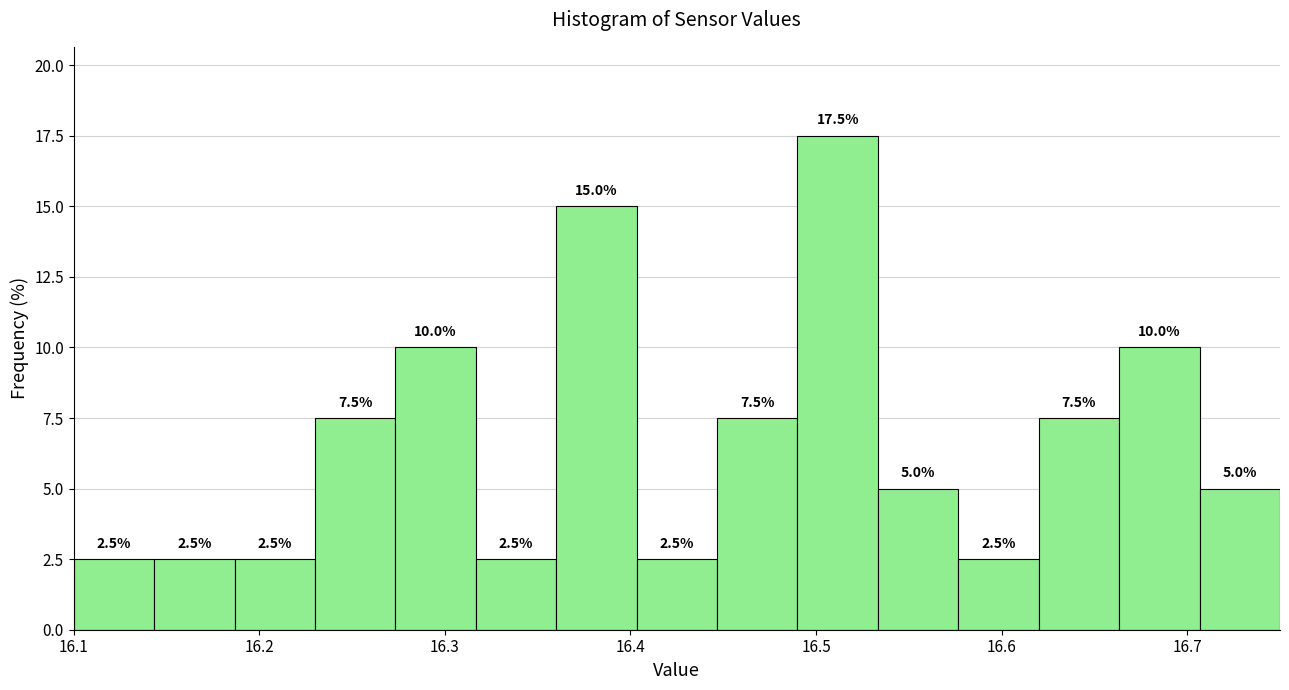

How tall is the bar that spans 16.14 to 16.19 on the x-axis? The bar edges are not printed on the chart, so give them approximately, as read against the axis.

2.5